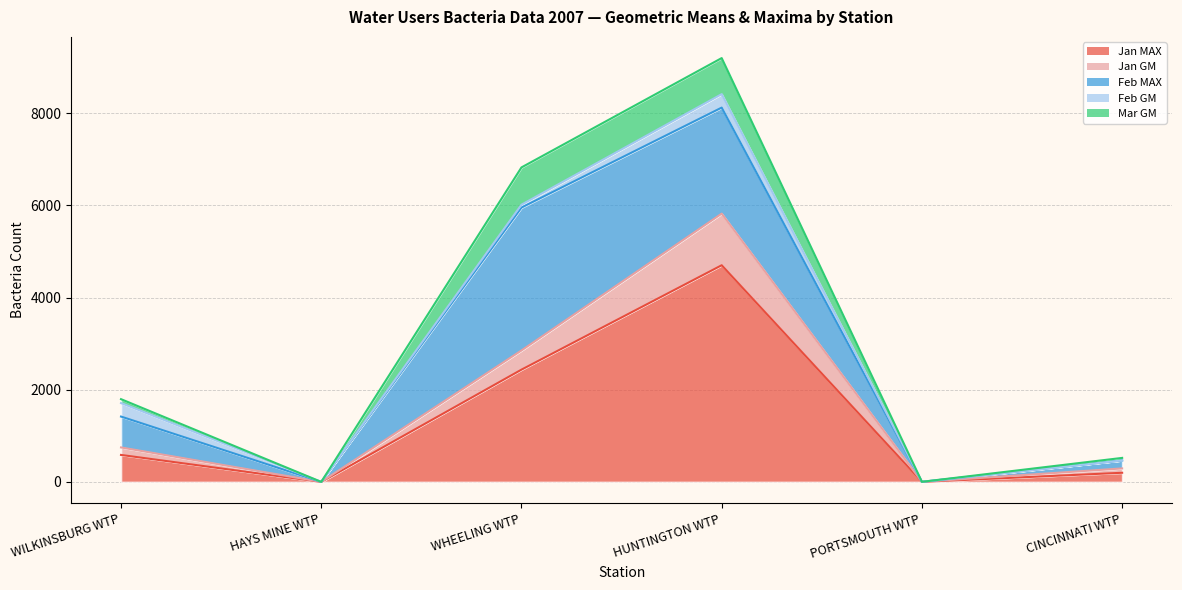

Which series changed the most between WHEELING WTP and PORTSMOUTH WTP?

Feb MAX